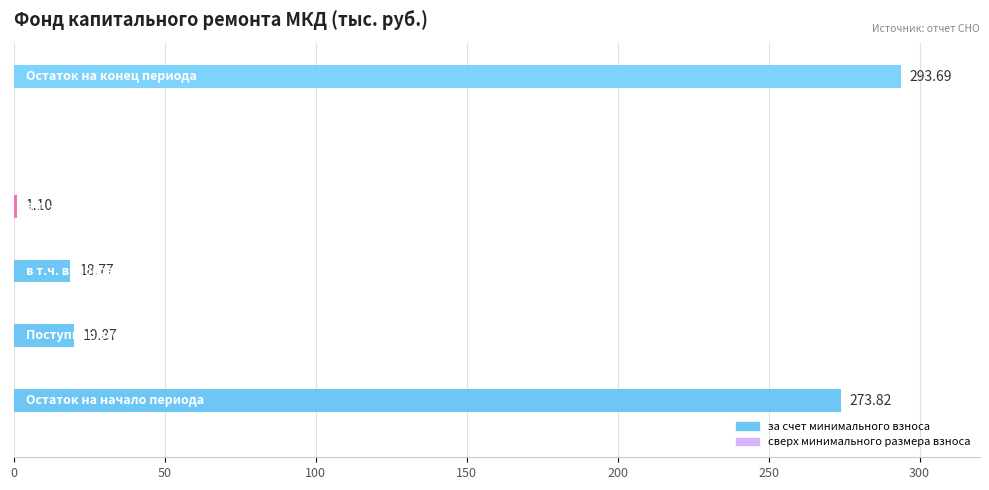

How many values are above zero?

5